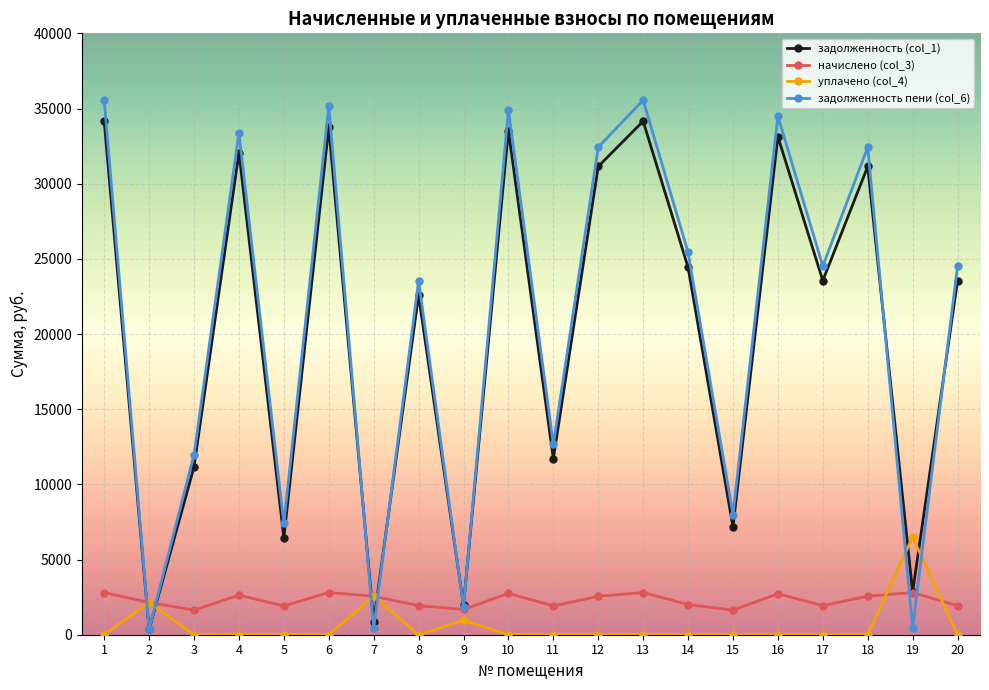

What is the total value across all series at 4?

68094.7